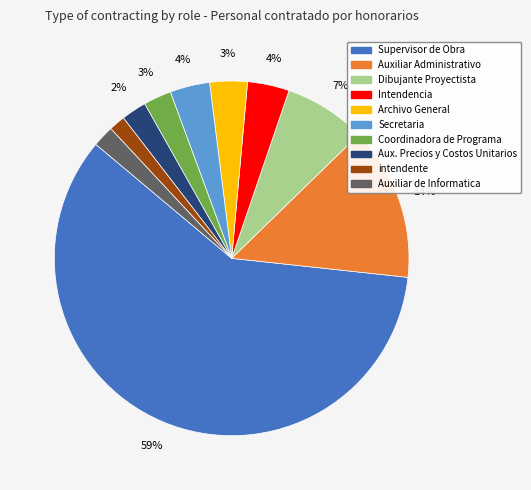

Is the sum of intendente and Supervisor de Obra greater than half?

Yes